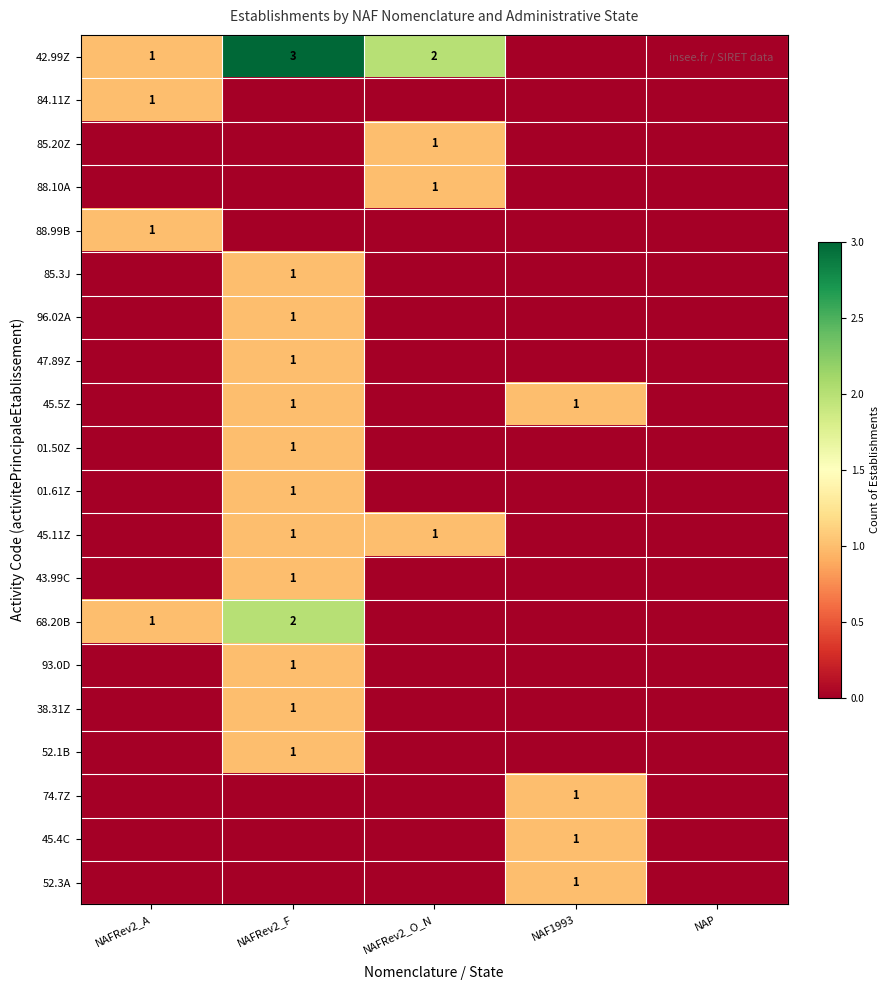

The value of 96.02A at NAFRev2_F is 2. True or false?

False